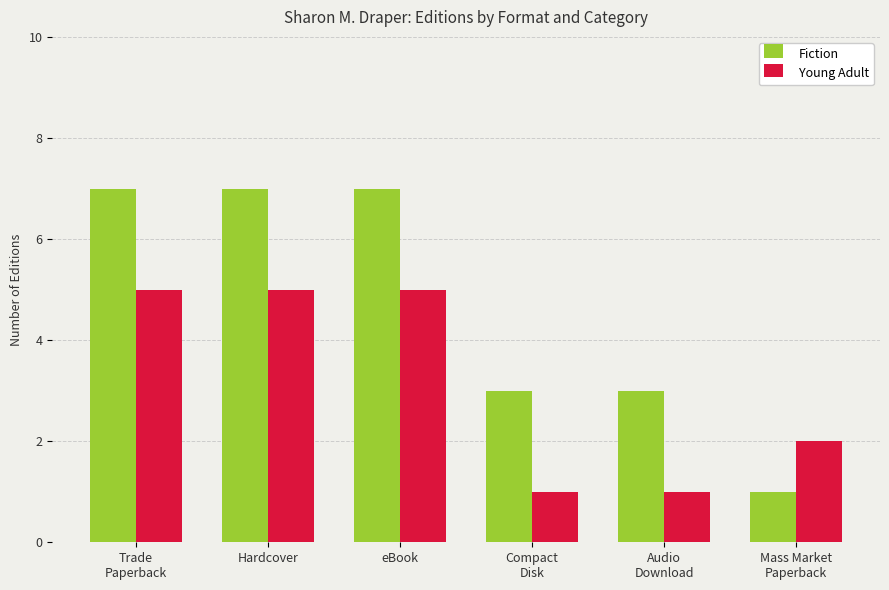

The value of Young Adult at Compact
Disk is 1. True or false?

True